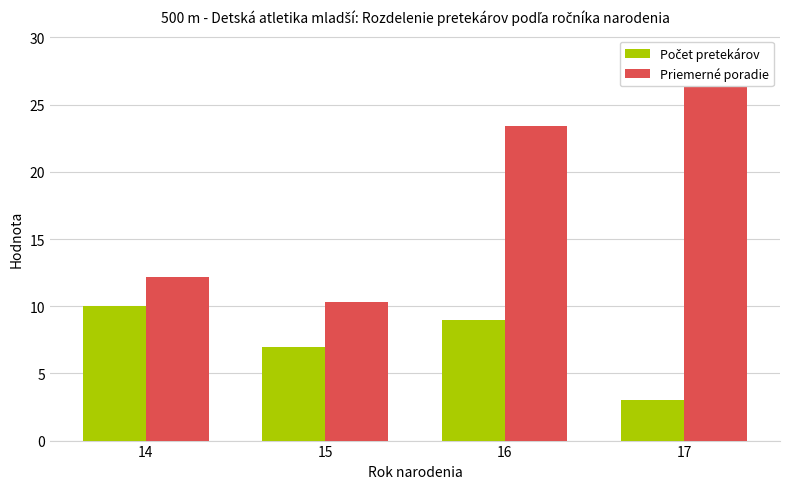

List the series in order of their overall mean, lowest first.

Počet pretekárov, Priemerné poradie